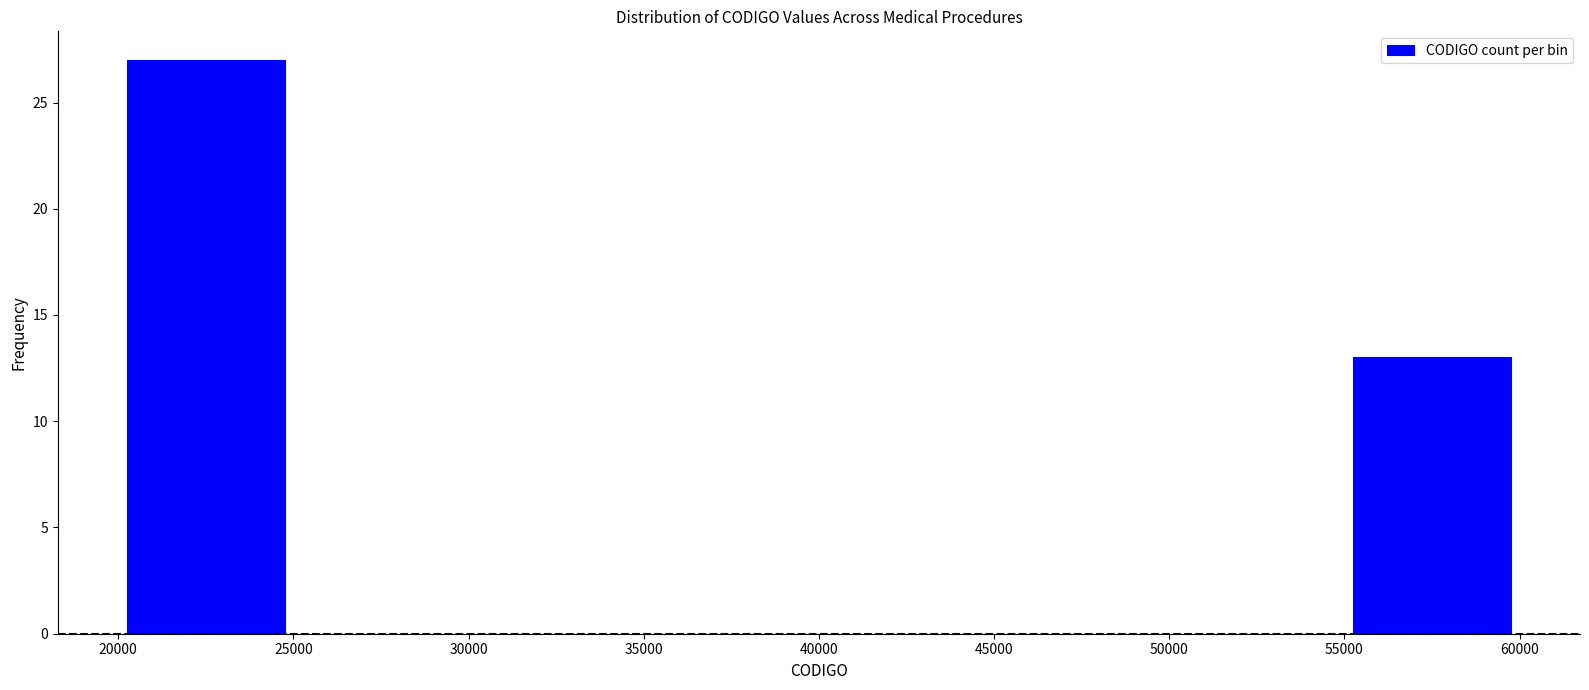

Reading left to right, list every bar in this chart as the range it spans on the x-axis followed by its height. The values are not printed on the chart, so give them approximately, as read against the axis.

20000 to 25000: 27
25000 to 30000: 0
30000 to 35000: 0
35000 to 40000: 0
40000 to 45000: 0
45000 to 50000: 0
50000 to 55000: 0
55000 to 60000: 13